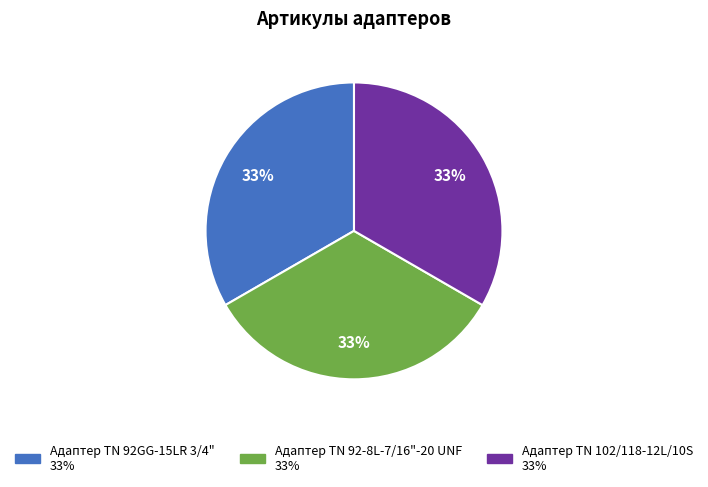

How many segments does this pie chart have?

3